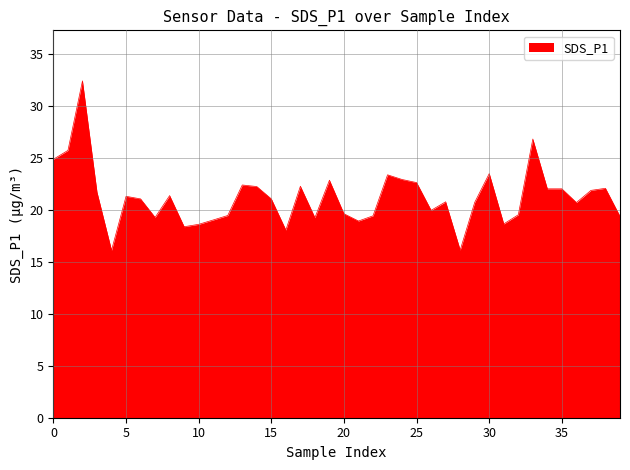

What is the maximum value shown in the chart?

32.5